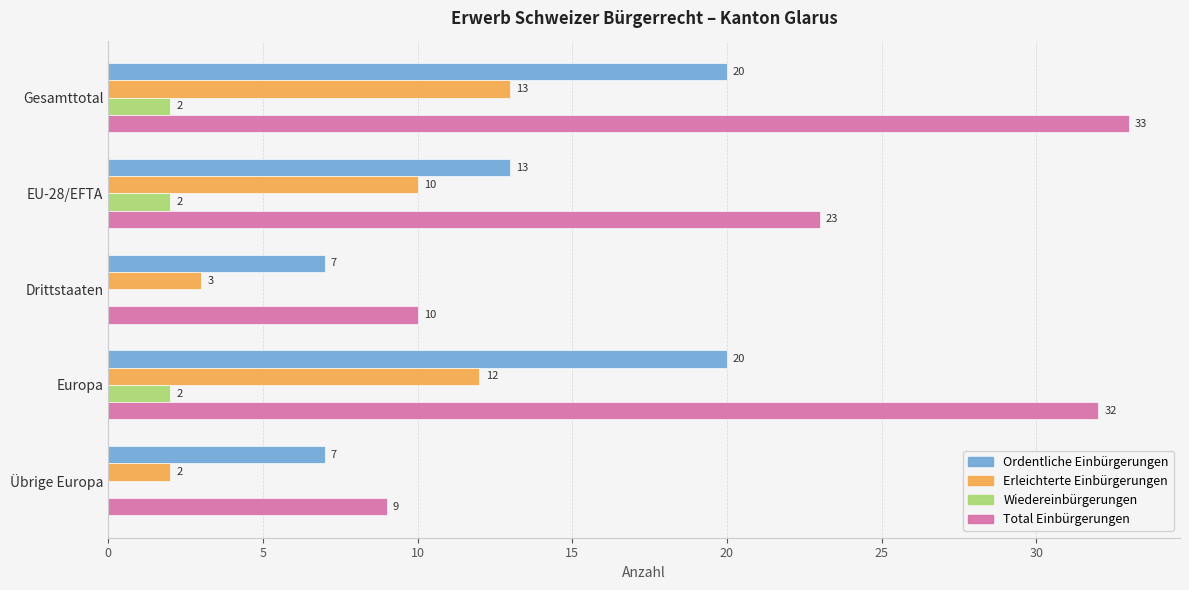

Which series changed the most between Gesamttotal and Übrige Europa?

Total Einbürgerungen